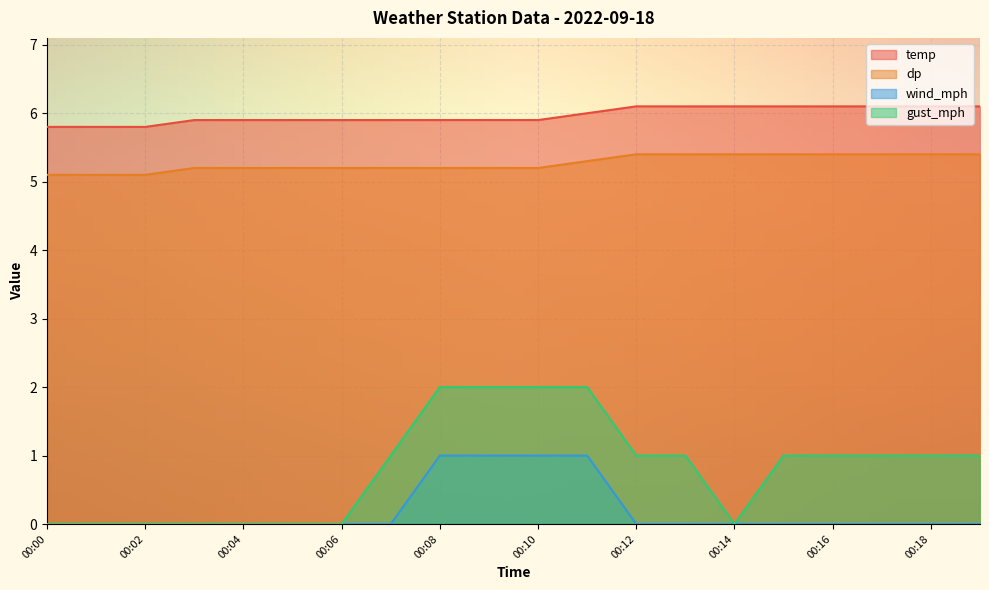

What value does the temp series have at 00:08?

5.9